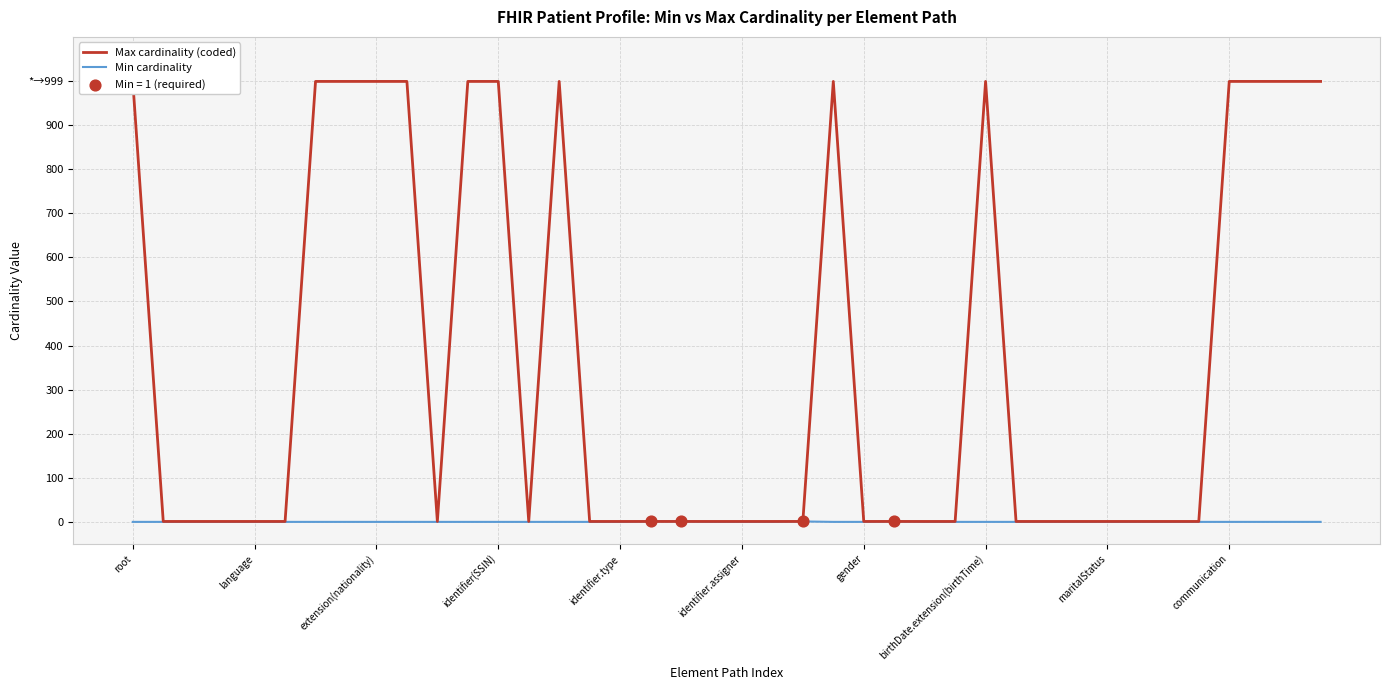

At which category is the sum across all series the highest?

root